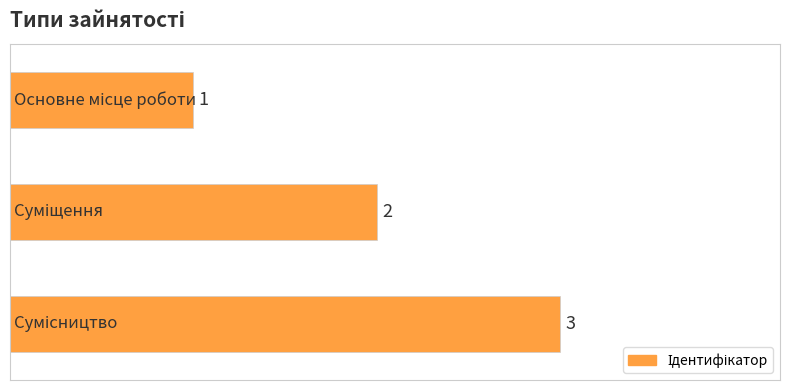

What is the maximum value shown in the chart?

3